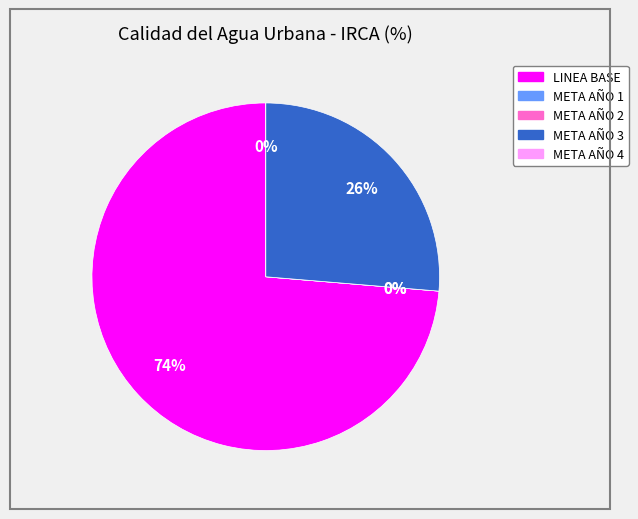

How many segments does this pie chart have?

5